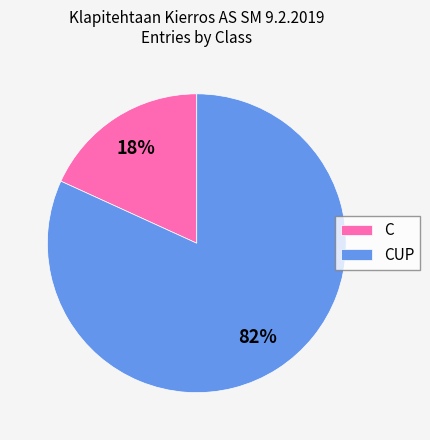

Is it true that CUP is 82% of the pie?

True